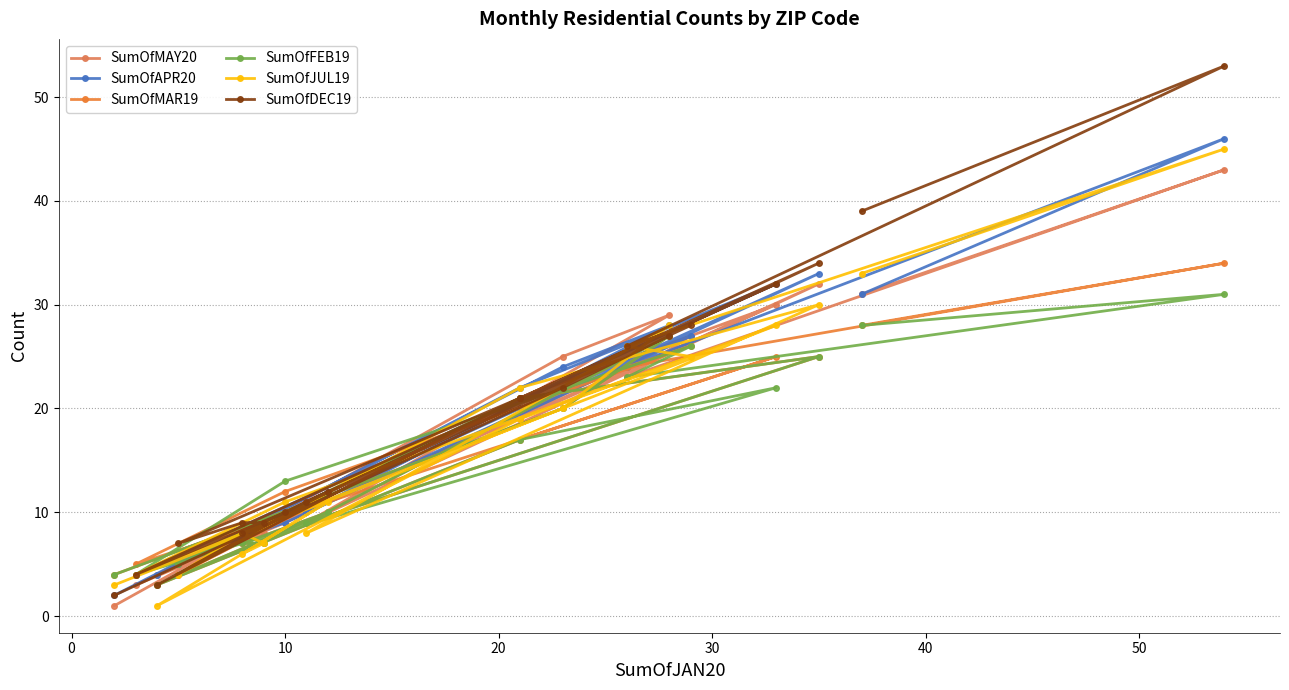

In SumOfFEB19, how many points are lower than both neighbors (excluding endpoints)?

5